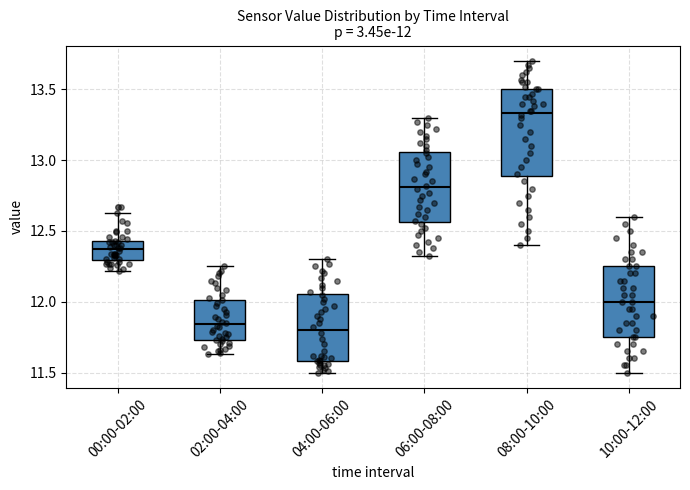

Comparing the boxes themselves (not the whiskers), which one is the tallest?

08:00-10:00